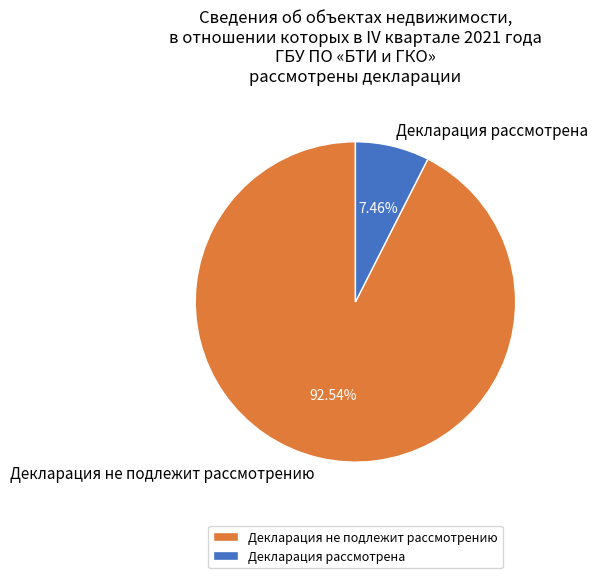

Count the number of slices in the pie.

2